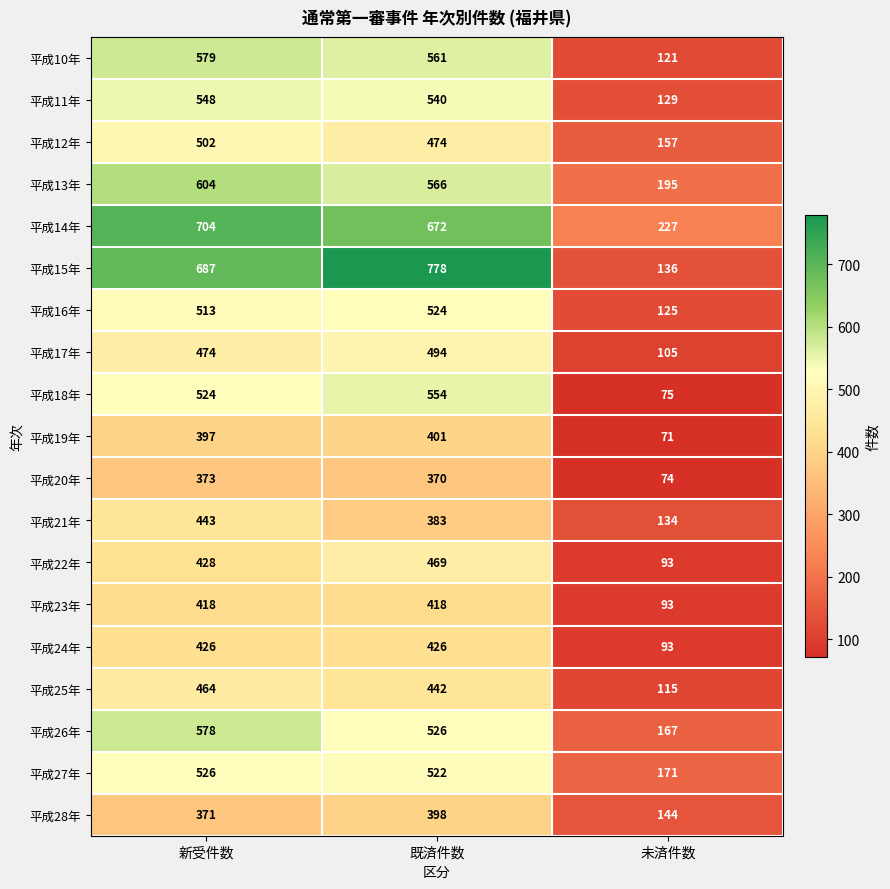

Rank the series at 既済件数 from highest to lowest value.

平成15年, 平成14年, 平成13年, 平成10年, 平成18年, 平成11年, 平成26年, 平成16年, 平成27年, 平成17年, 平成12年, 平成22年, 平成25年, 平成24年, 平成23年, 平成19年, 平成28年, 平成21年, 平成20年